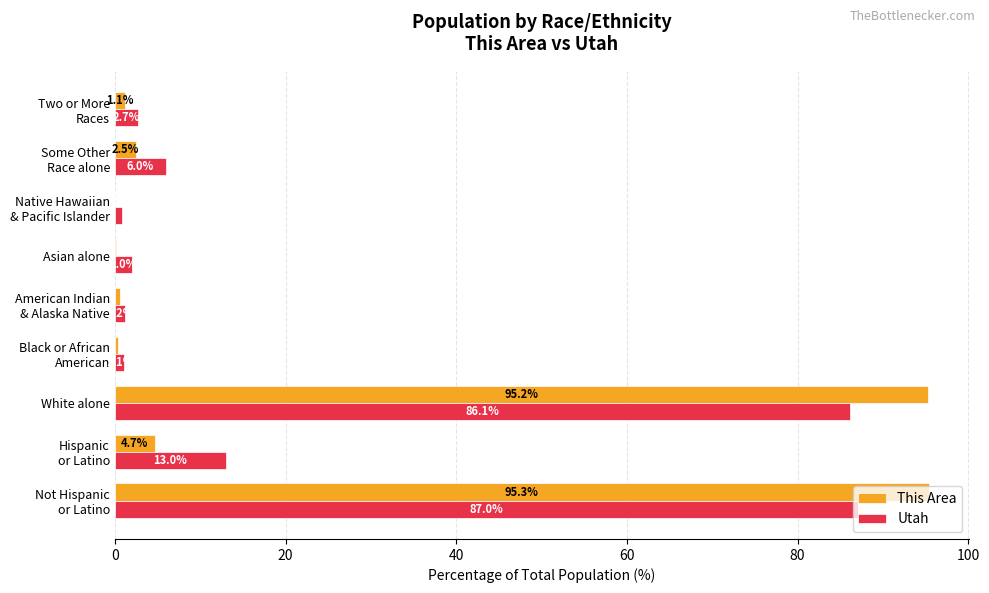

Where is This Area nearest to the value 47?

Hispanic
or Latino